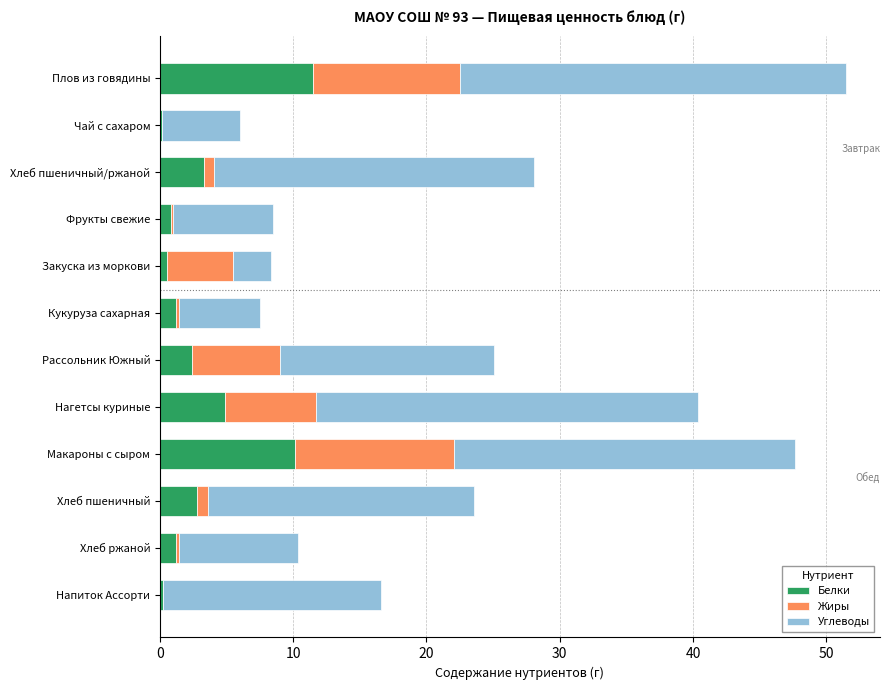

What is the total value across all series at Плов из говядины?

51.5